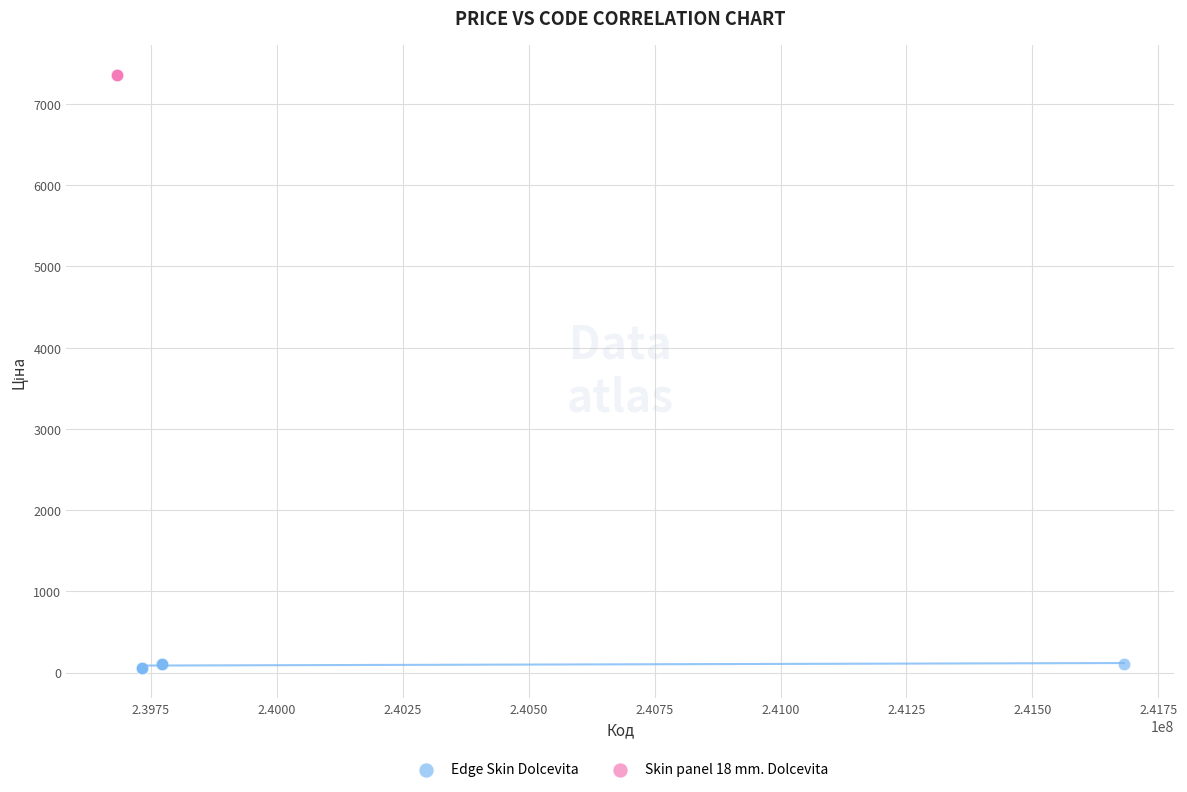

Which series contains the highest Y value?

Skin panel 18 mm. Dolcevita